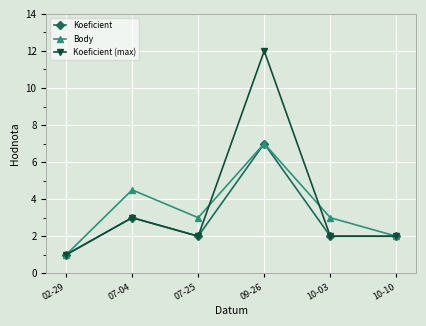

Does the chart have visible grid lines?

Yes